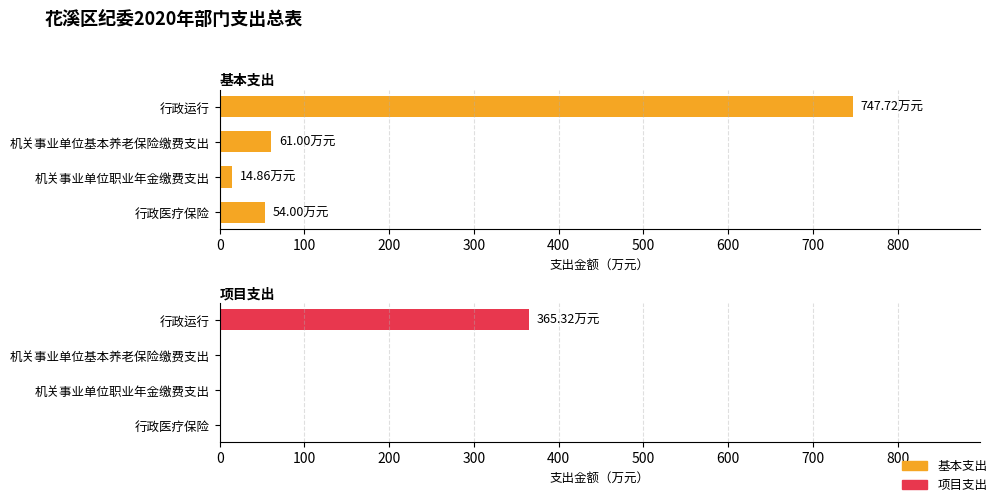

True or false: 项目支出 has a value of 125.1 at 机关事业单位基本养老保险缴费支出.

False